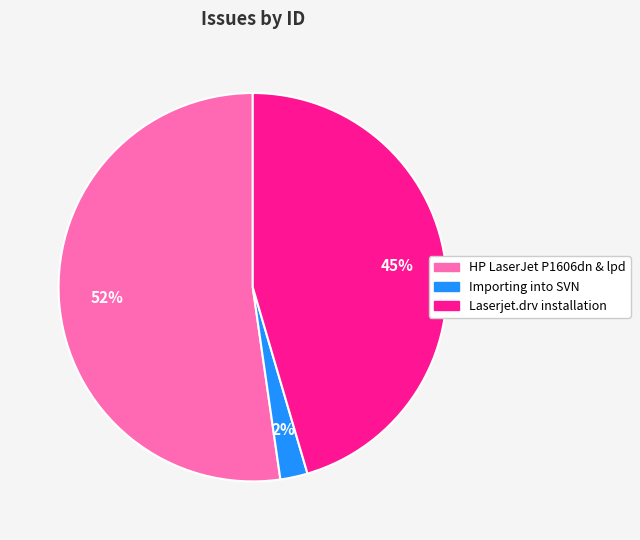

How many segments does this pie chart have?

3